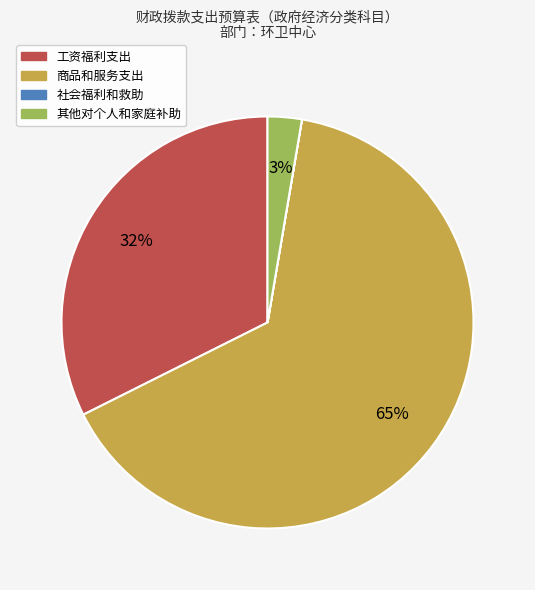

Is there any slice that represents more than half of the pie?

Yes